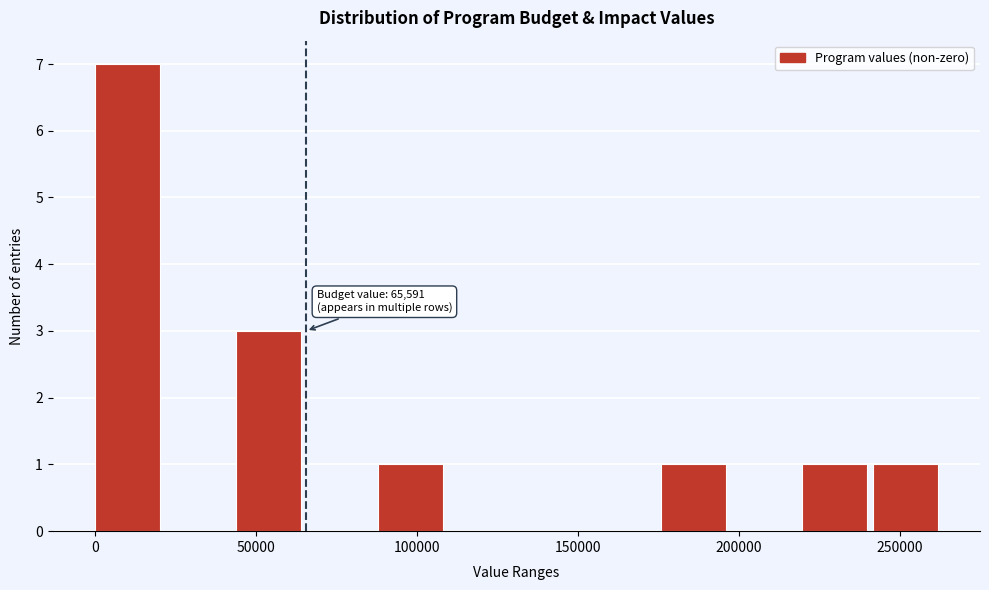

Which range on the x-axis has the tallest bar?

0 to 20000